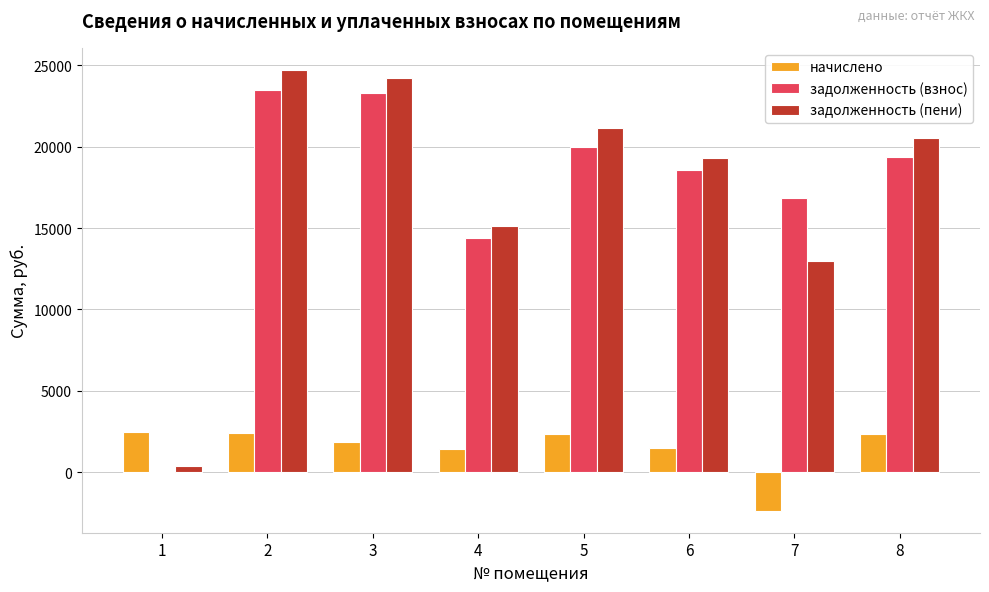

Which series changed the most between 2 and 6?

задолженность (пени)